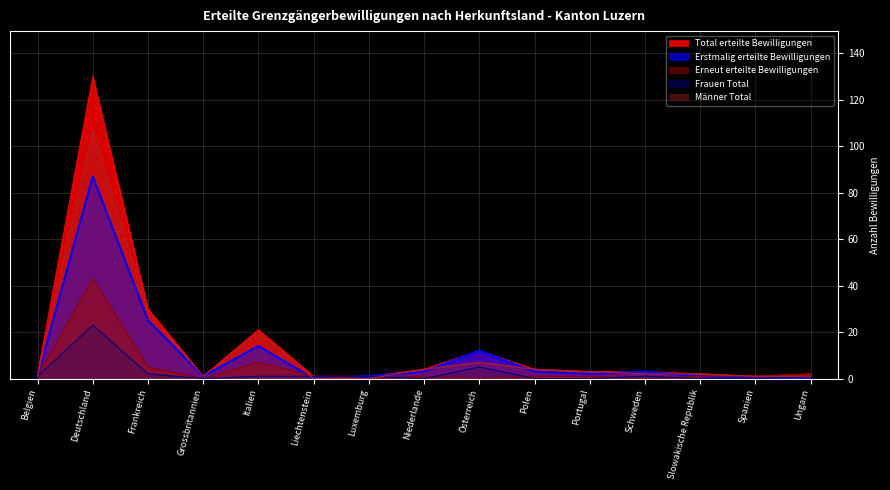

What is the label of the 15th point from the right?

Belgien